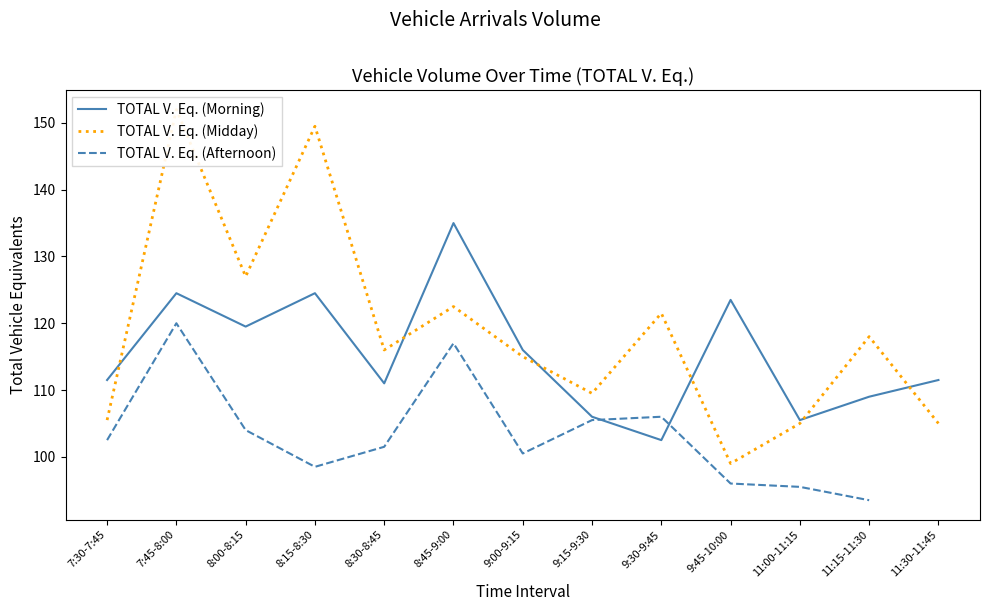

At which category does TOTAL V. Eq. (Morning) reach its first local valley?

8:00-8:15